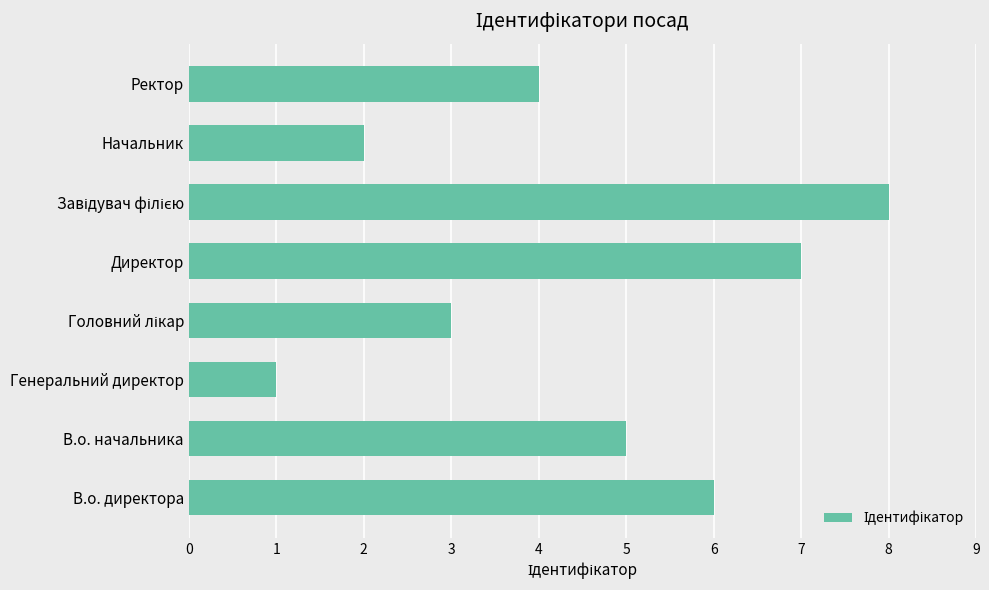

Is it true that the value at В.о. начальника is 3?

False